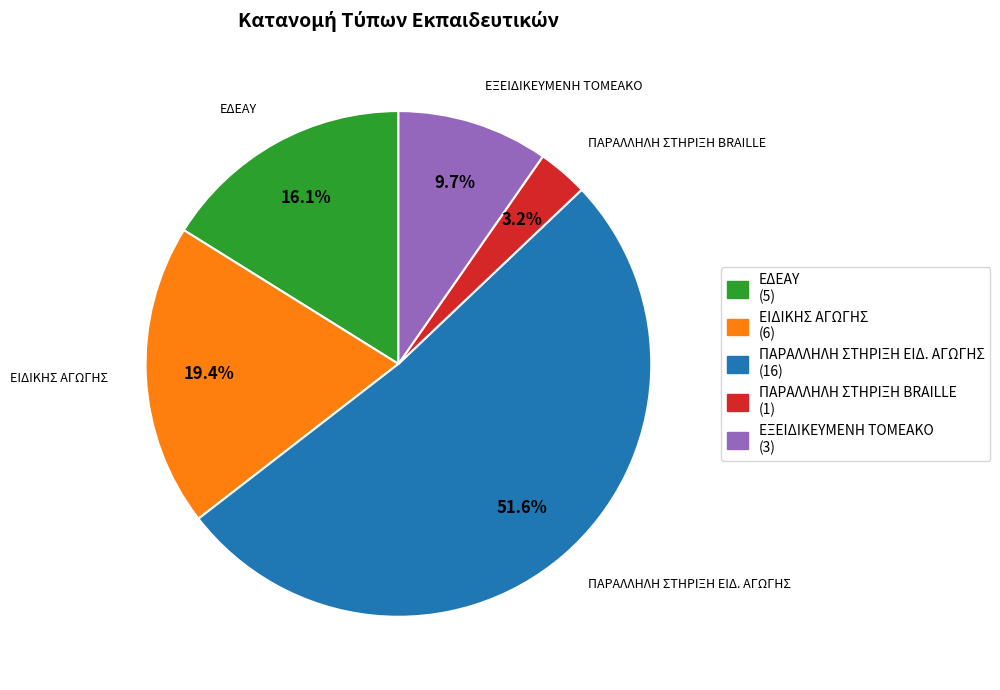

Rank the categories by value from lowest to highest.

ΠΑΡΑΛΛΗΛΗ ΣΤΗΡΙΞΗ BRAILLE, ΕΞΕΙΔΙΚΕΥΜΕΝΗ ΤΟΜΕΑΚΟ, ΕΔΕΑΥ, ΕΙΔΙΚΗΣ ΑΓΩΓΗΣ, ΠΑΡΑΛΛΗΛΗ ΣΤΗΡΙΞΗ ΕΙΔ. ΑΓΩΓΗΣ